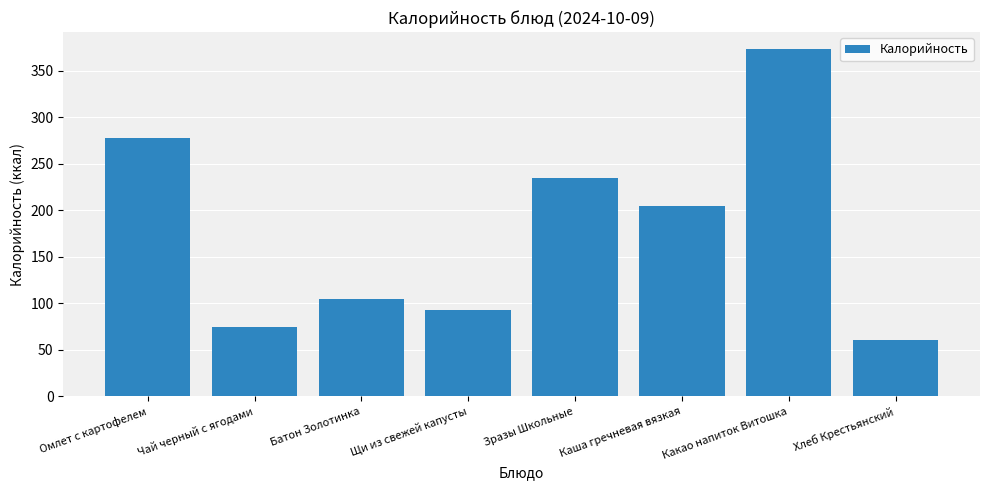

Reading left to right, what are all the values shown in this chart?

Омлет с картофелем=278	Чай черный с ягодами=74	Батон Золотинка=105	Щи из свежей капусты=93	Зразы Школьные=235	Каша гречневая вязкая=205	Какао напиток Витошка=373	Хлеб Крестьянский=61